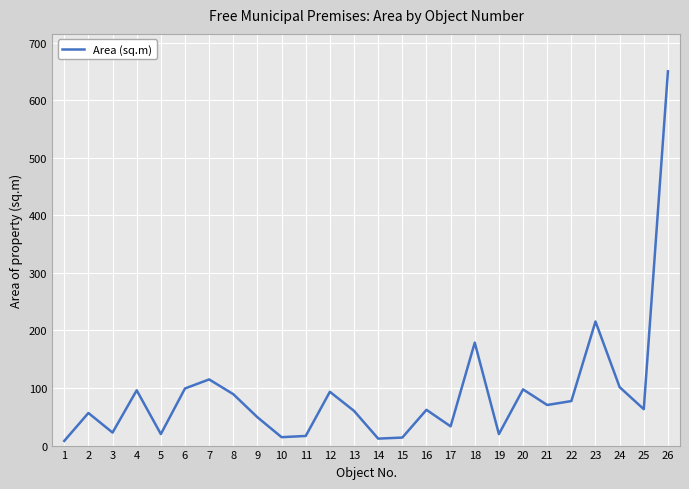

Approximately how many times larger is the value at 18 compared to 13?

3.0